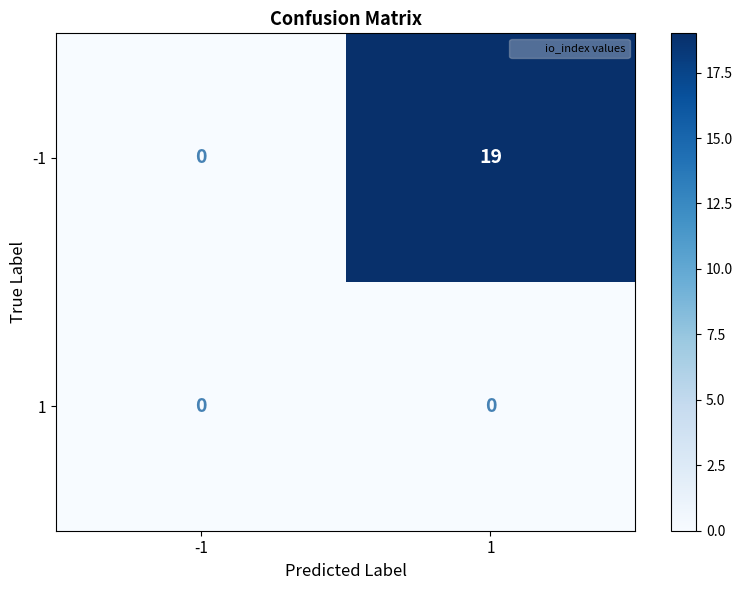

Is it true that -1 equals -6 at -1?

False